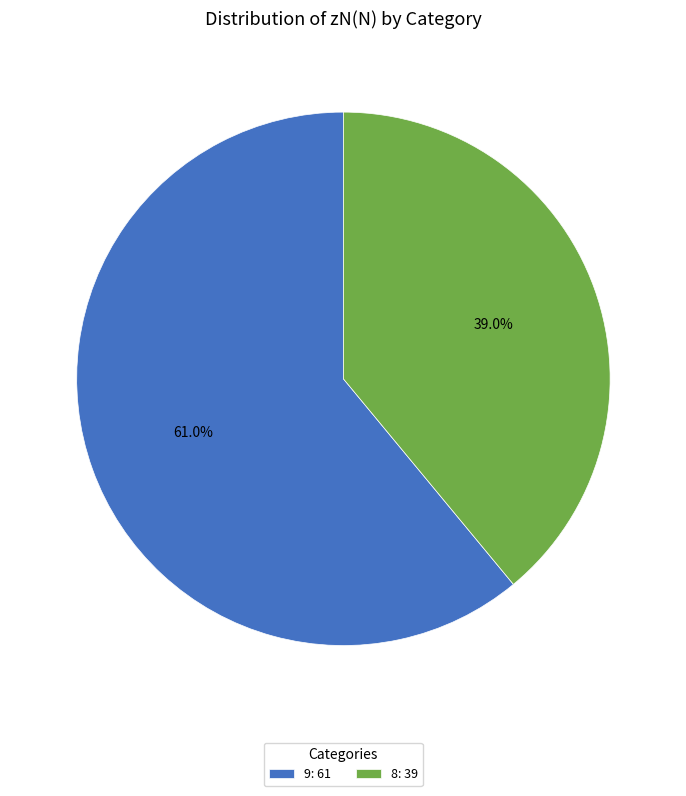

Count the number of slices in the pie.

2